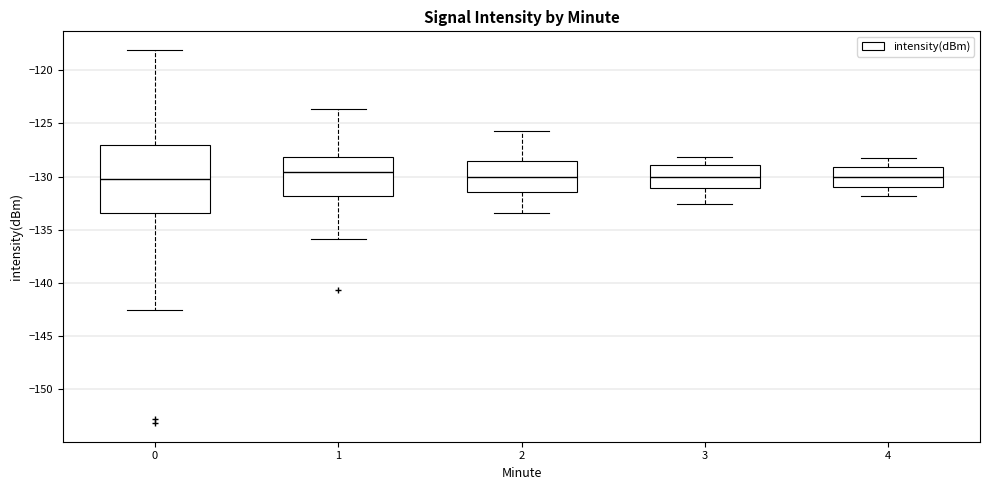

Where is the upper edge of the box at x = 0 on the y-axis? The values are not printed on the chart, so give them approximately, as read against the axis.

-127.0